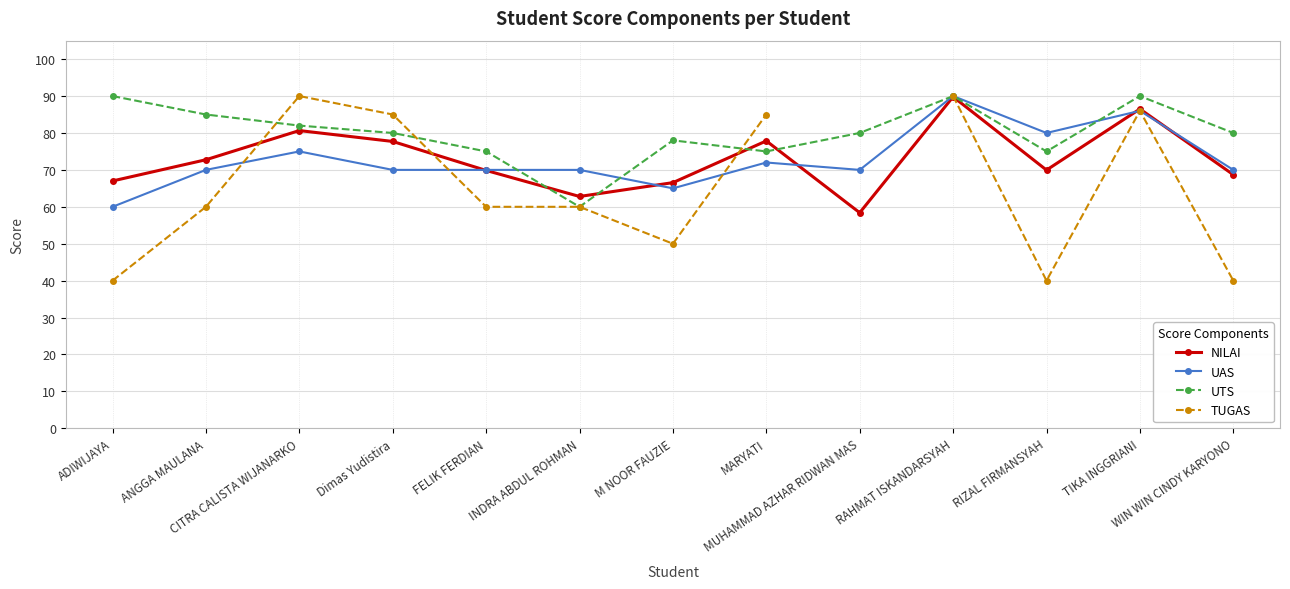

True or false: UTS has more than 2 points higher than both neighbors.

True